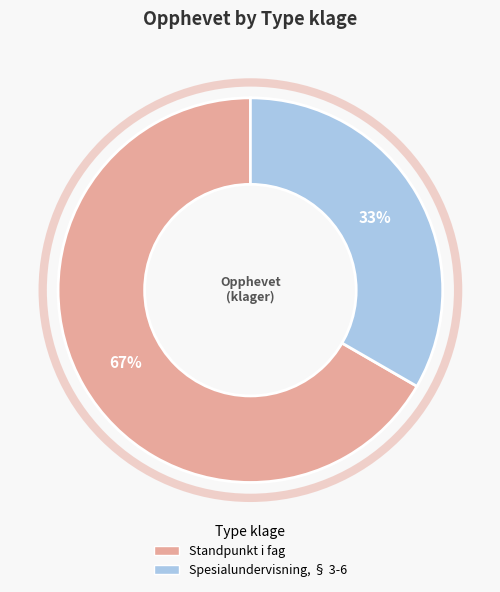

Is there a majority slice in this chart?

Yes